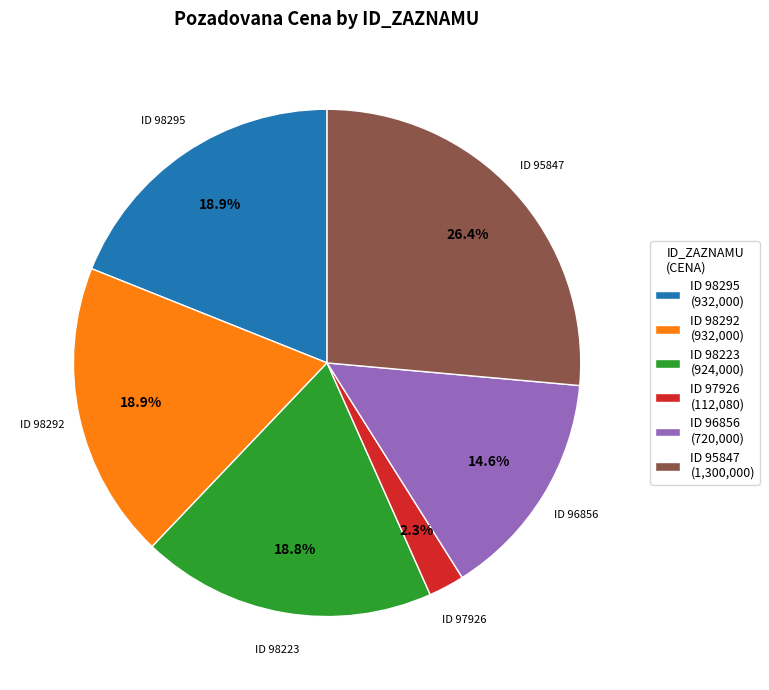

Does any single category account for the majority?

No